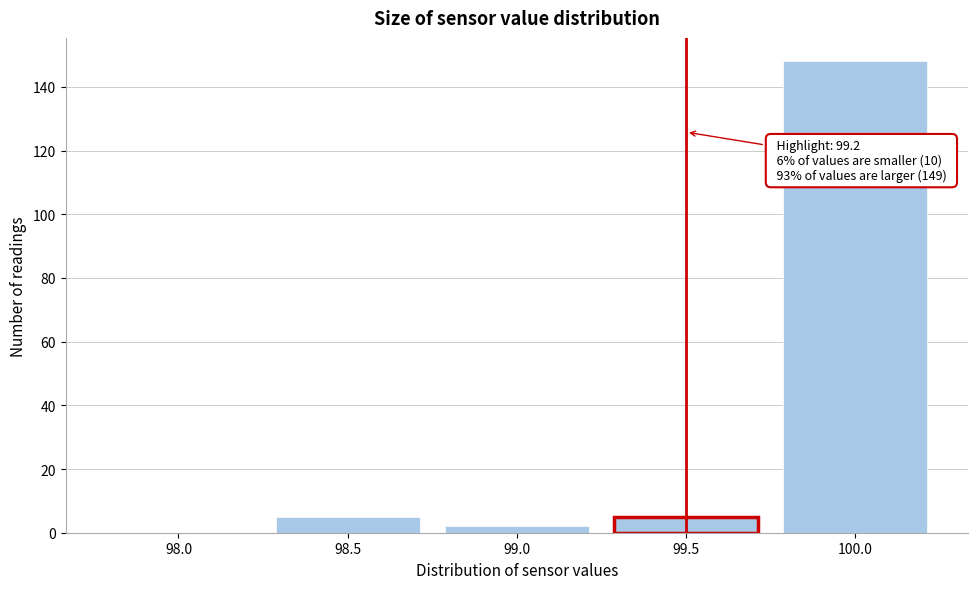

Reading right to left, extract all data points from this chart.

100.0=148	99.5=5	99.0=2	98.5=5	98.0=0